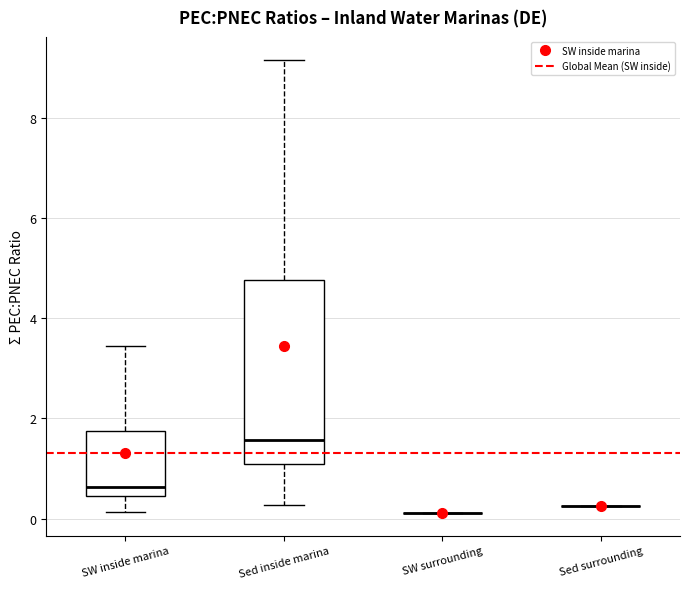

Which box is the tallest, from its lower edge to its upper edge?

Sed inside marina